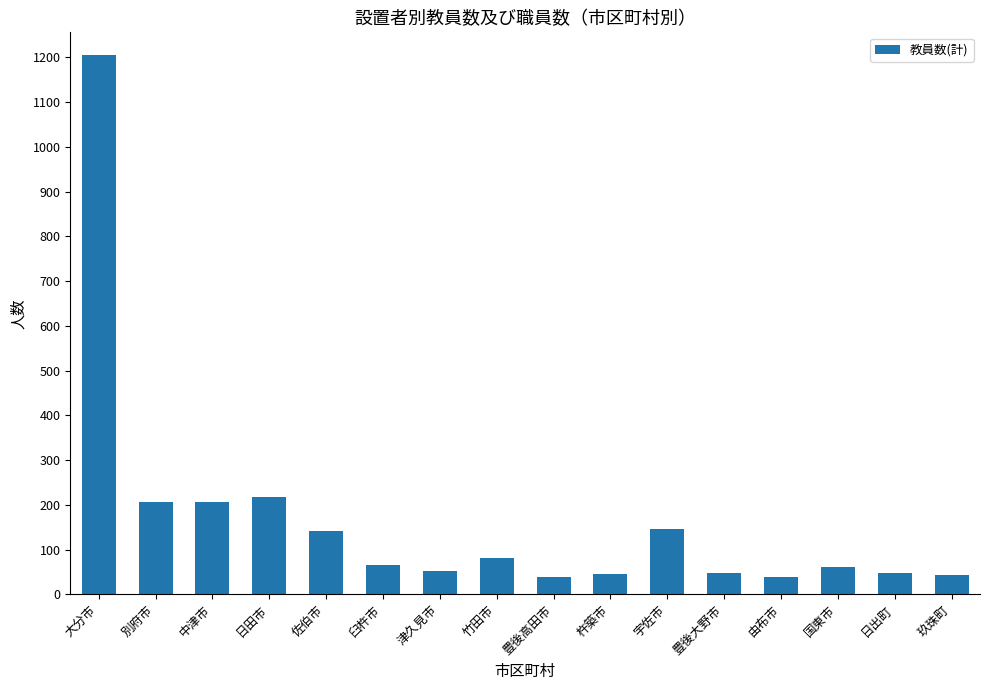

Does the chart contain any negative values?

No